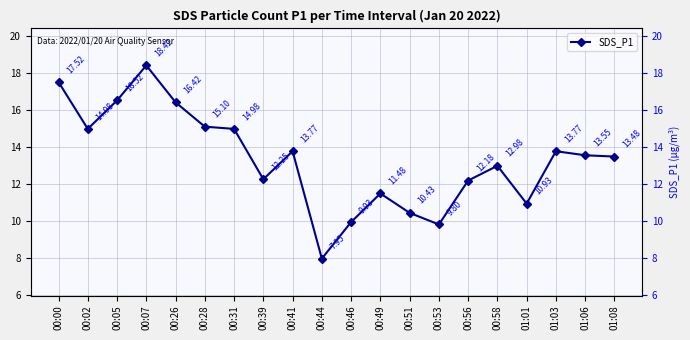

How many lines are shown in the chart?

1